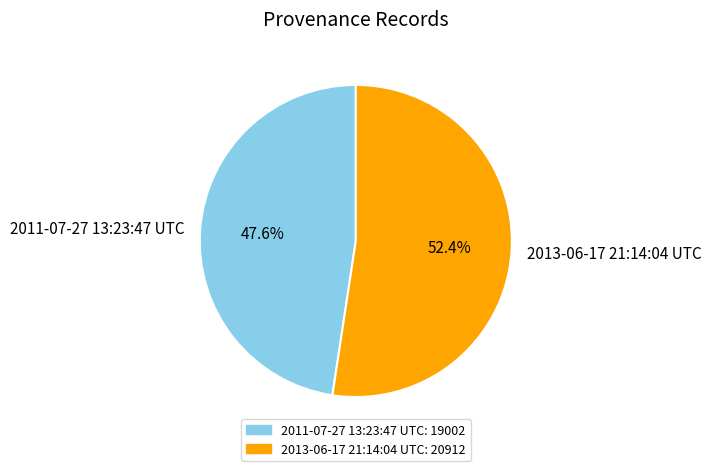

What percentage is the 2013-06-17 21:14:04 UTC slice, to the nearest percent?

52%